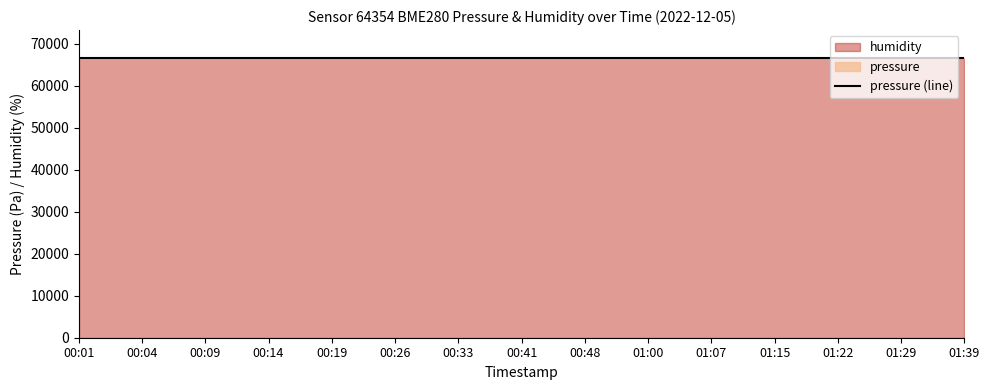

Which label corresponds to the largest value in the chart?

00:01